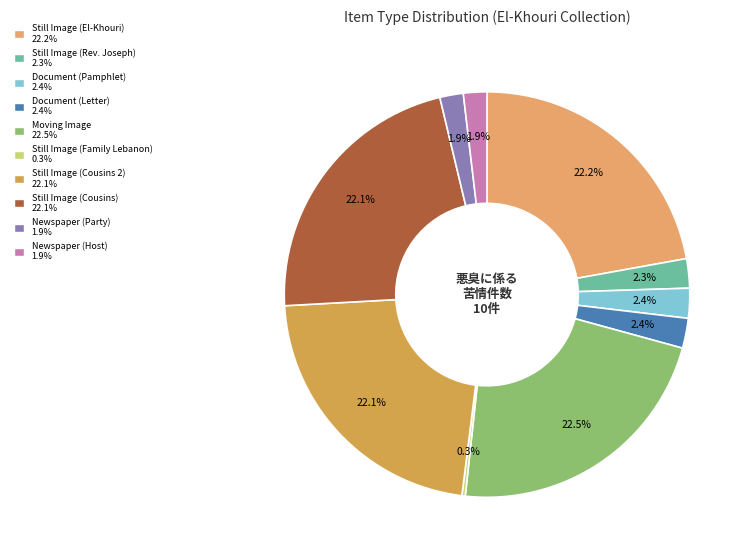

Does Moving Image account for over 50% of the chart?

No